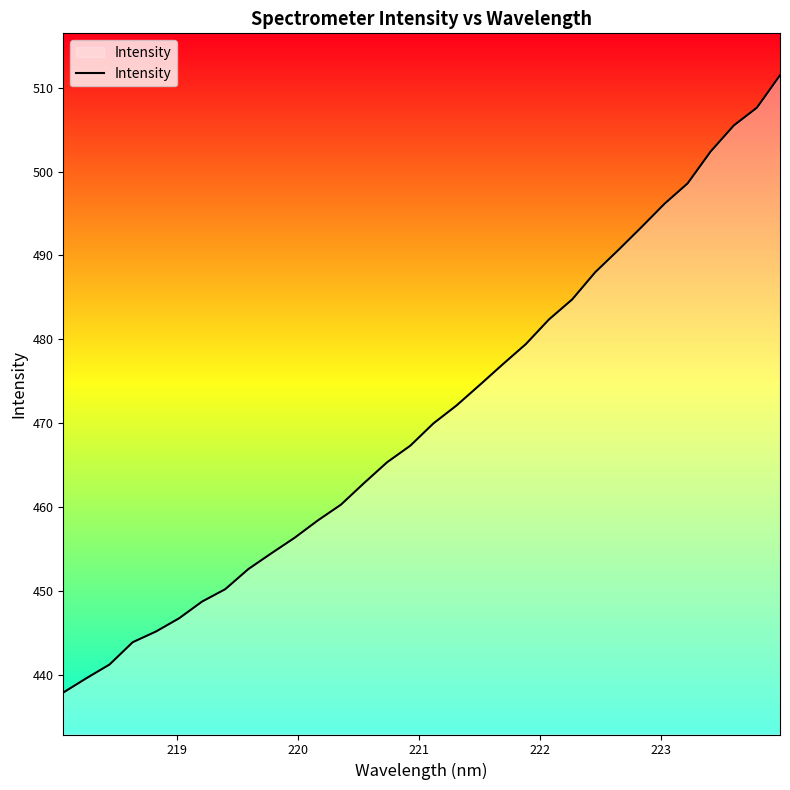

What is the greatest value displayed?

511.5